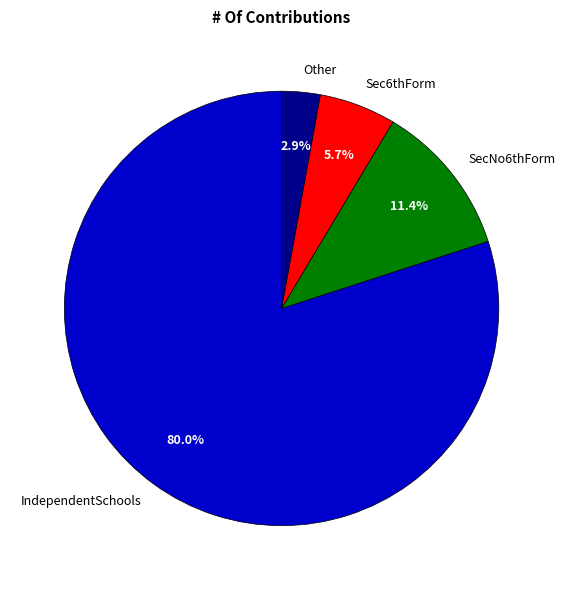

Count the number of slices in the pie.

4